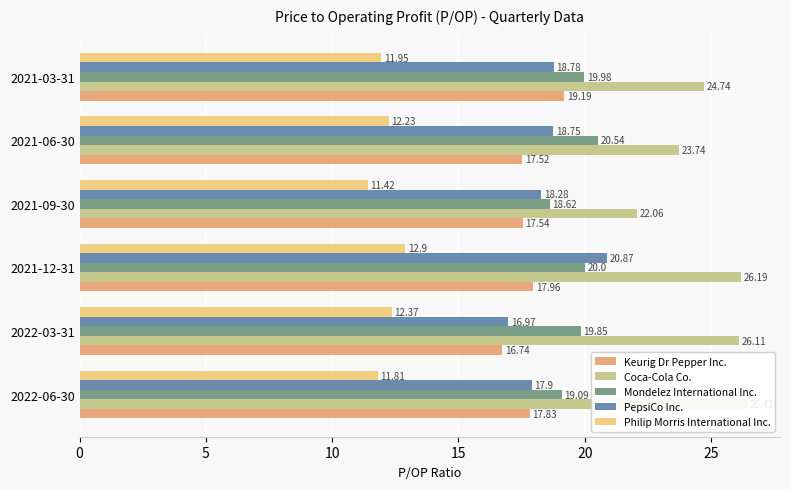

Reading left to right, extract all data points from this chart.

Keurig Dr Pepper Inc.: 17.8	16.7	18.0	17.5	17.5	19.2
Coca-Cola Co.: 26.4	26.1	26.2	22.1	23.7	24.7
Mondelez International Inc.: 19.1	19.9	20.0	18.6	20.5	20.0
PepsiCo Inc.: 17.9	17.0	20.9	18.3	18.8	18.8
Philip Morris International Inc.: 11.8	12.4	12.9	11.4	12.2	11.9